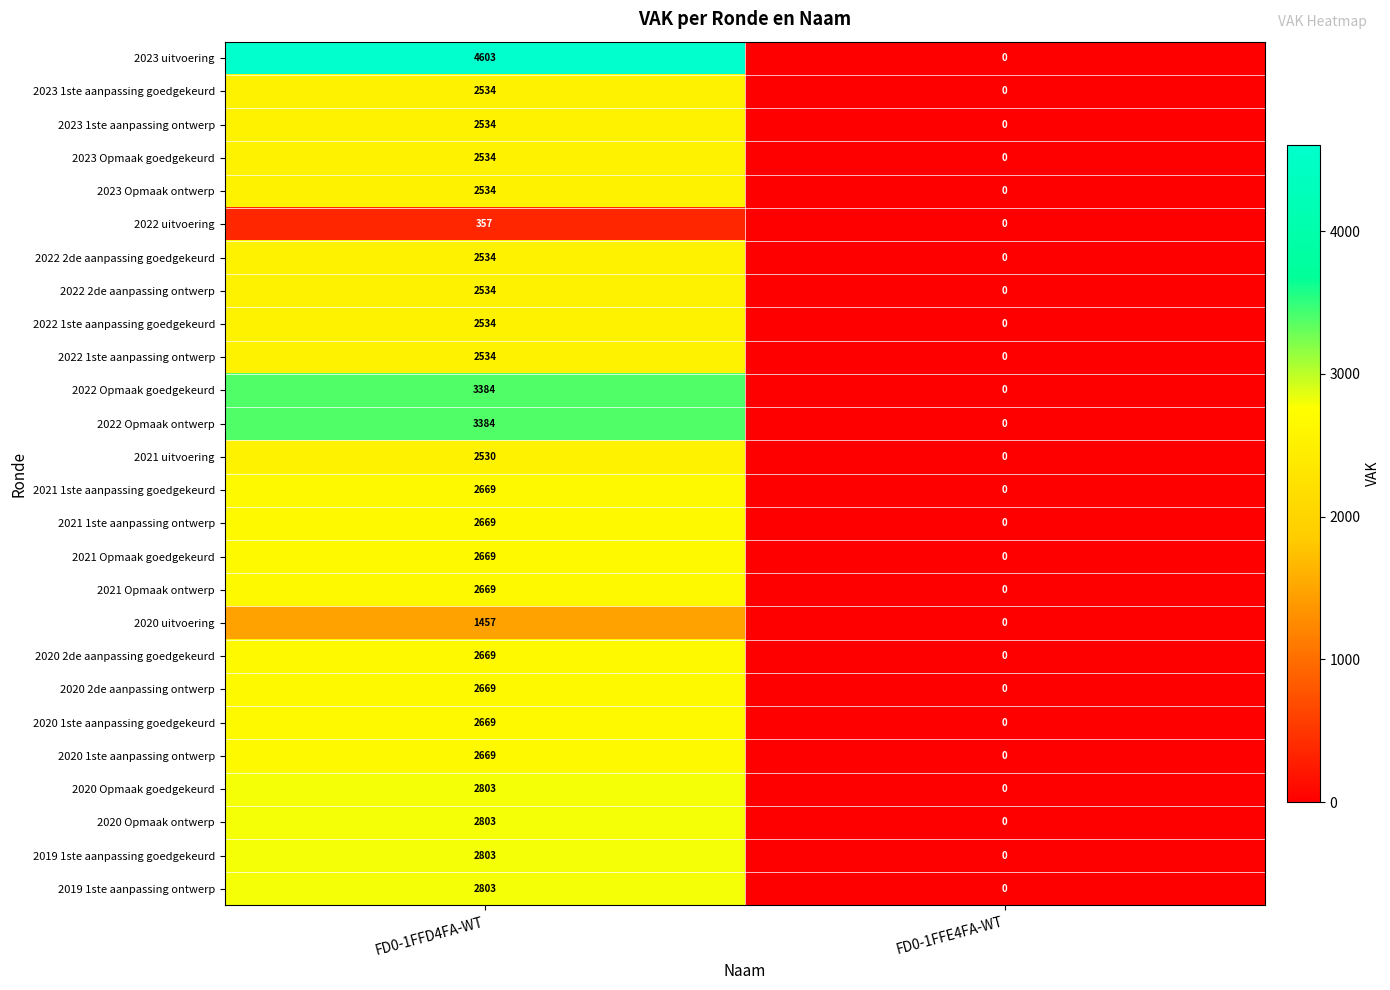

Count the number of data series in this chart.

26